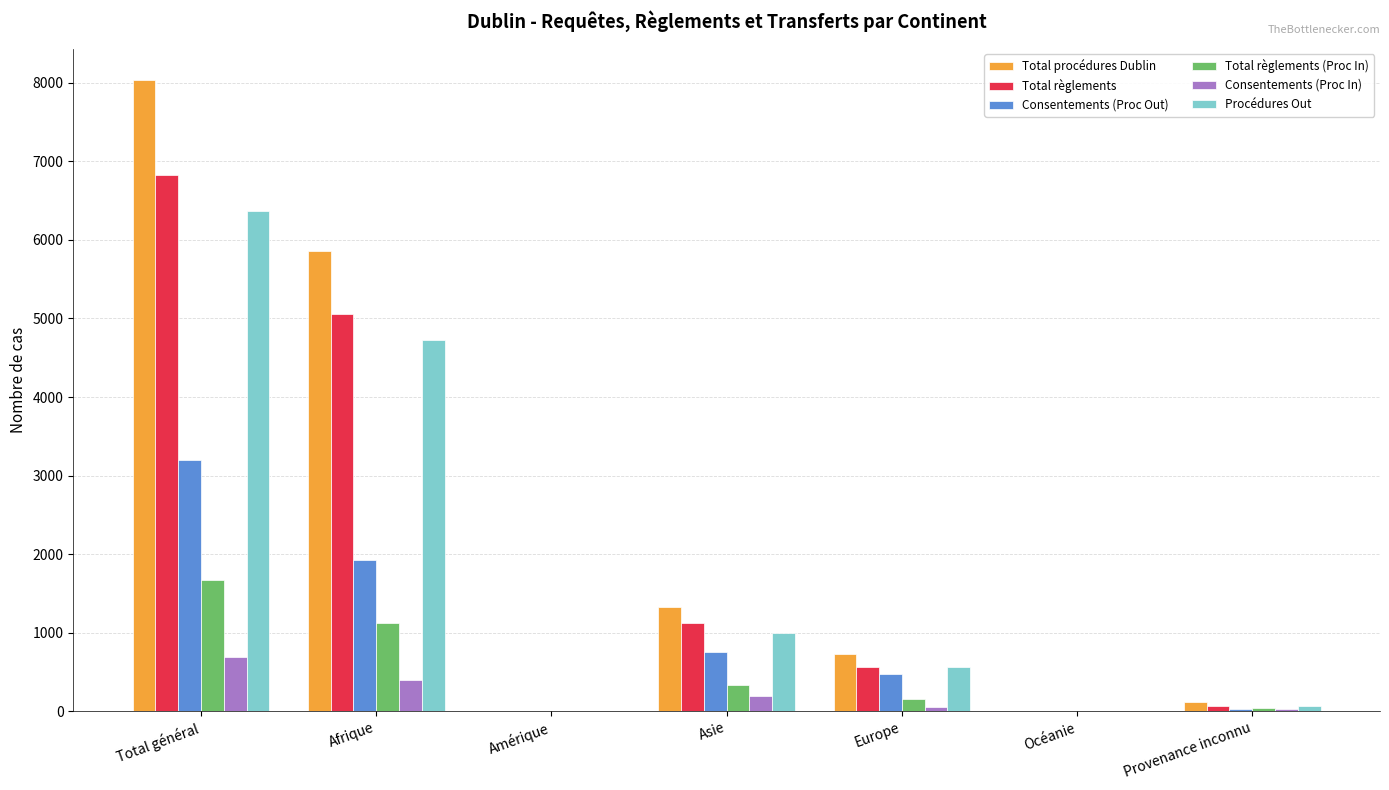

What is the total value across all series at Total général?

26783